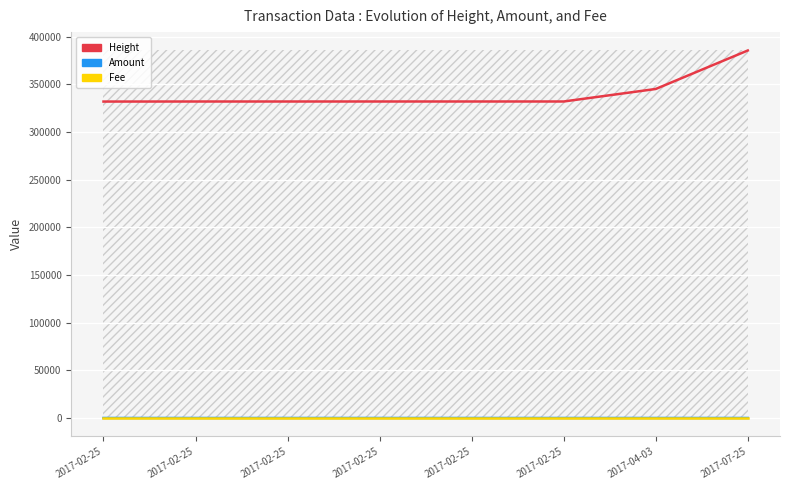

Where is Amount nearest to the value 1?

2017-02-25